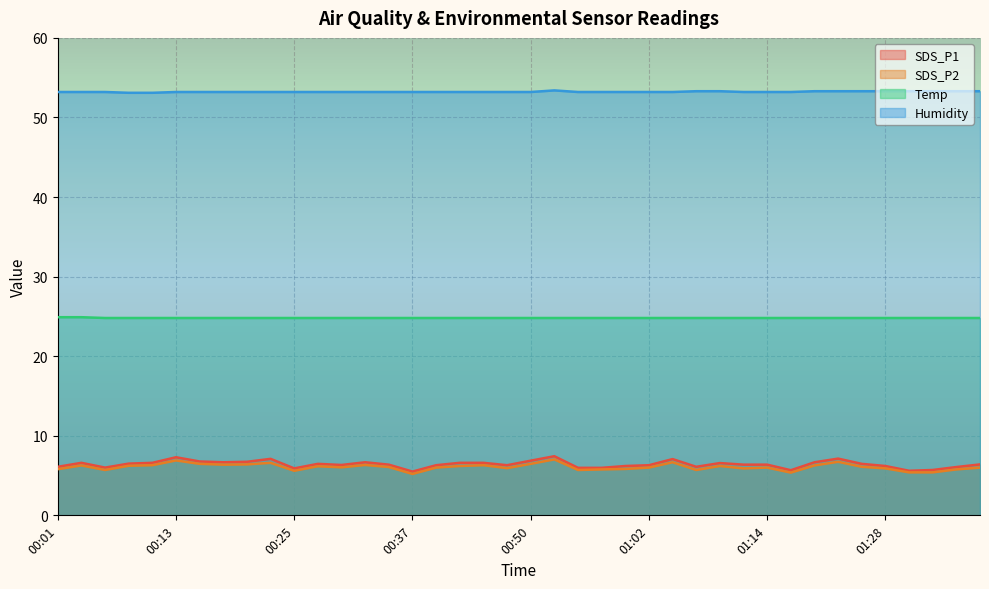

Which label corresponds to the smallest value in the chart?

00:37